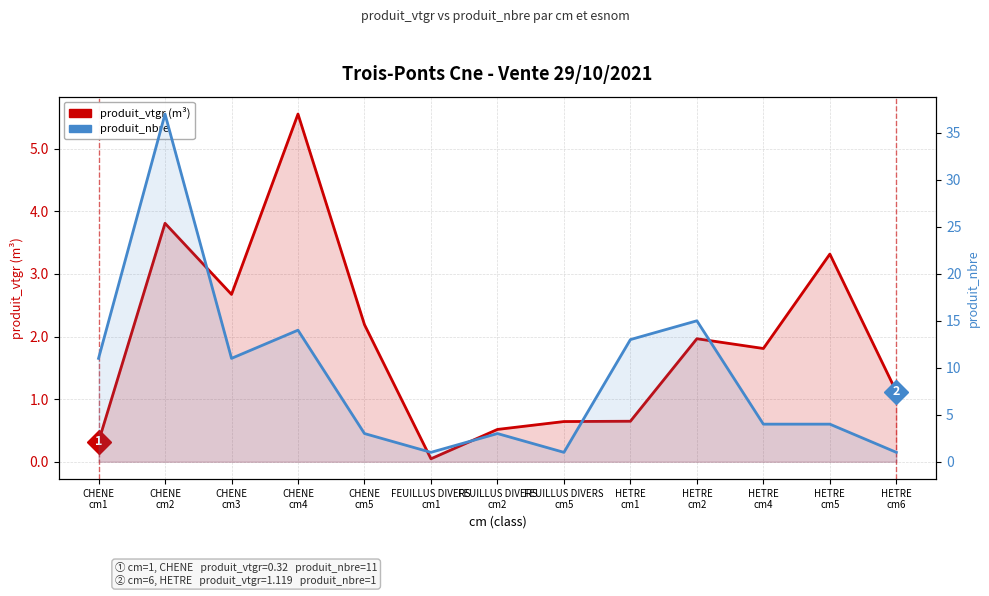

The produit_nbre series shows 5.8 at HETRE
cm5. True or false?

False